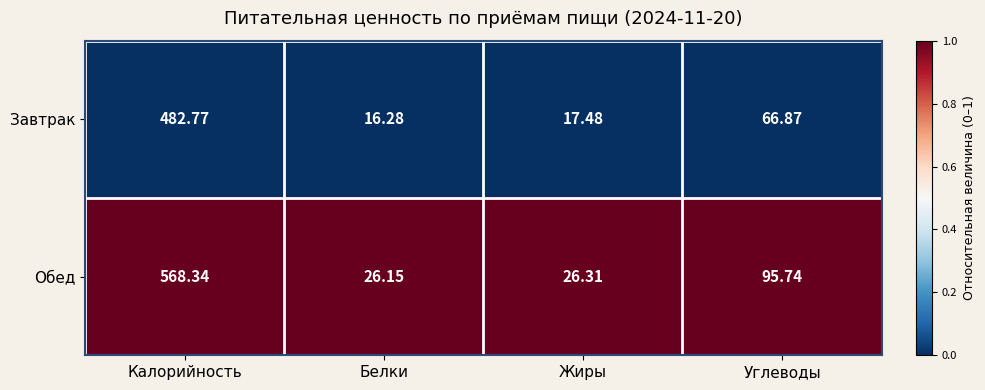

Between Белки and Углеводы, which series saw the biggest shift?

Обед